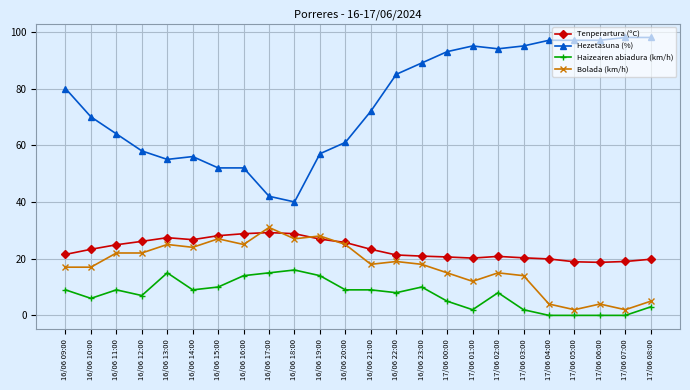

Does the chart have visible grid lines?

Yes